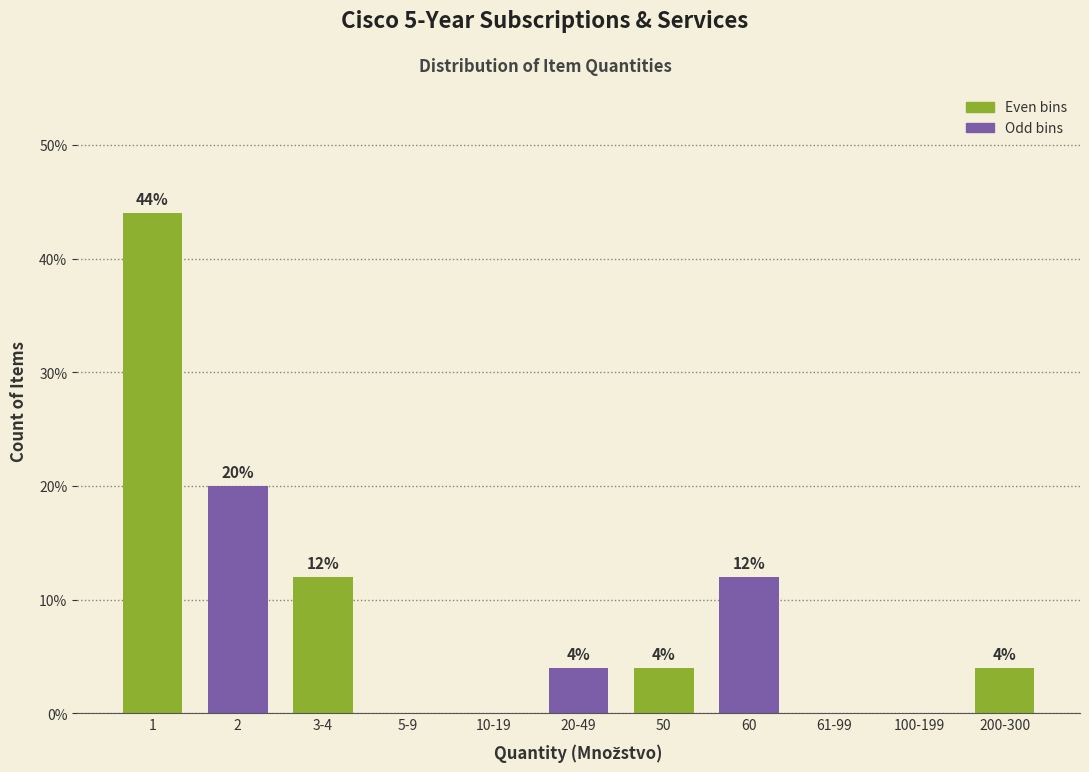

What is the greatest value displayed?

44